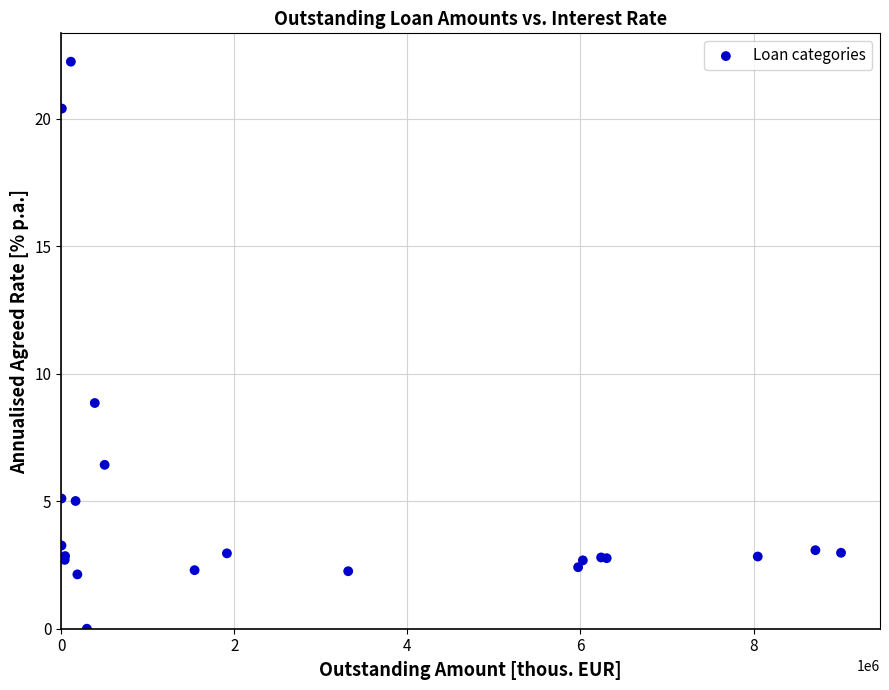

What Y value in the scatter plot is closest to 11?

8.9